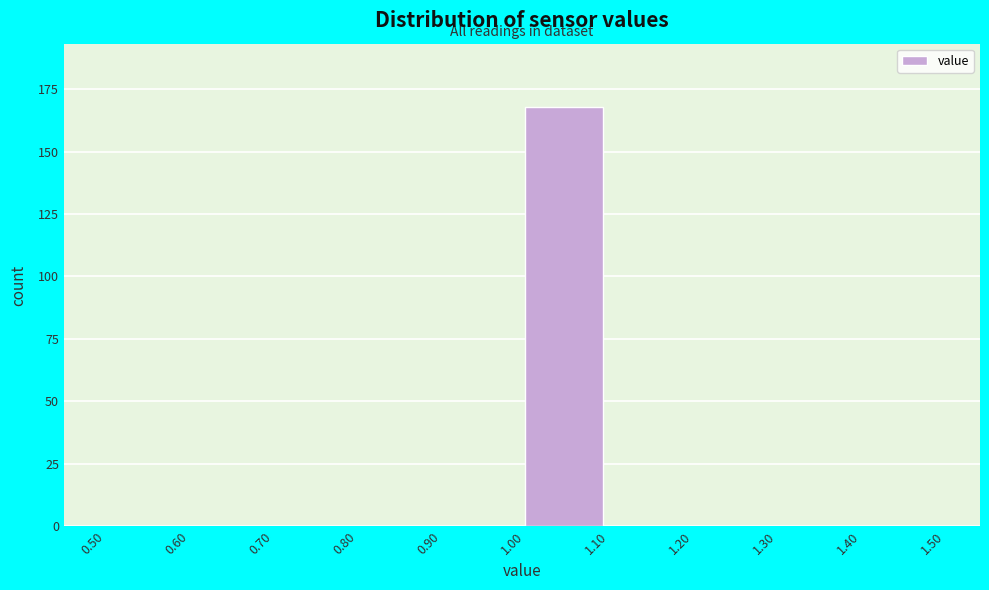

Reading left to right, list every bar in this chart as the range it spans on the x-axis followed by its height. The values are not printed on the chart, so give them approximately, as read against the axis.

0.50 to 0.60: 0
0.60 to 0.70: 0
0.70 to 0.80: 0
0.80 to 0.90: 0
0.90 to 1.00: 0
1.00 to 1.10: 170
1.10 to 1.20: 0
1.20 to 1.30: 0
1.30 to 1.40: 0
1.40 to 1.50: 0